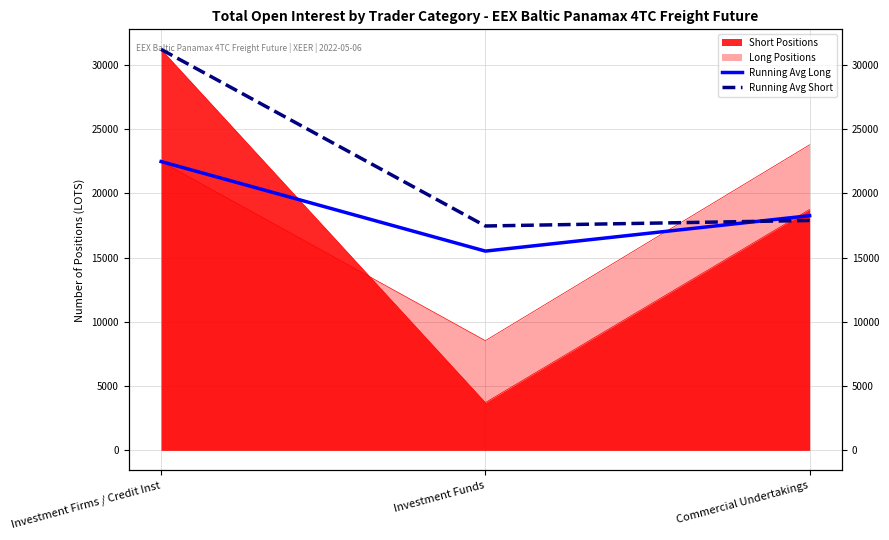

Which series has the largest total across all categories?

Running Avg Short